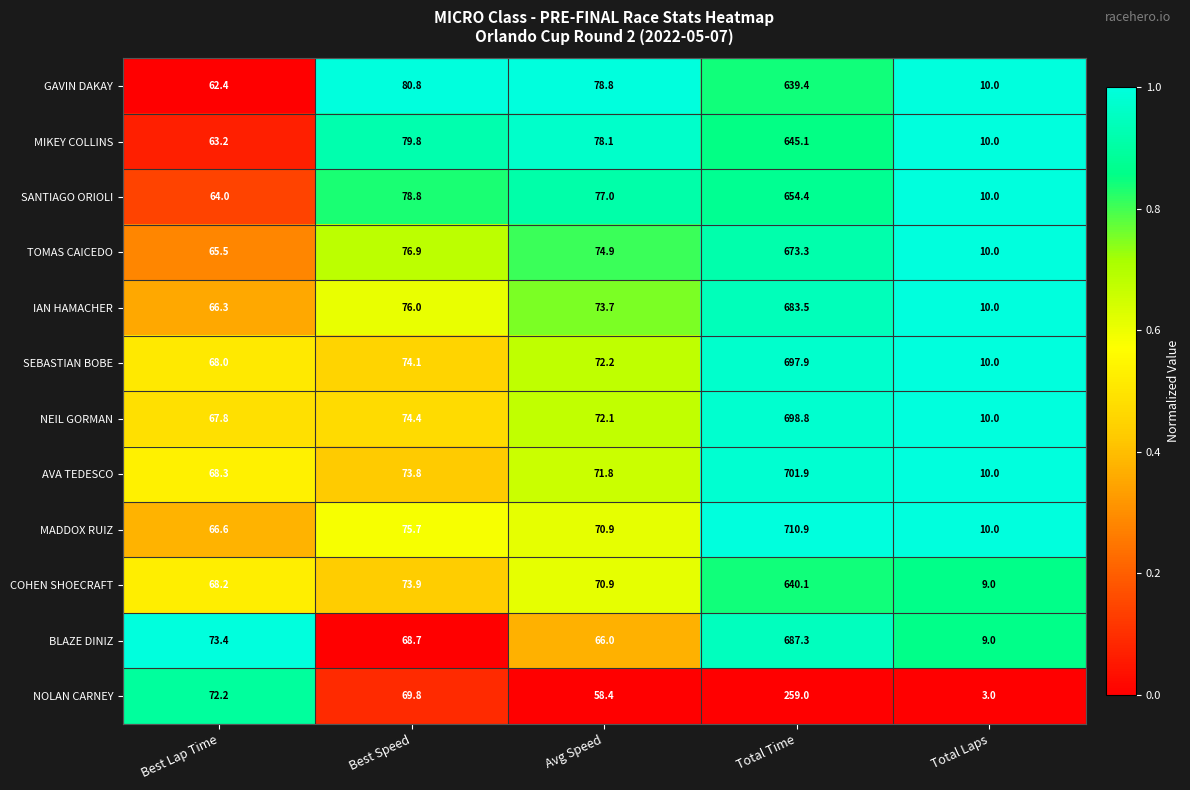

List the series in order of their peak value, lowest first.

NOLAN CARNEY, GAVIN DAKAY, COHEN SHOECRAFT, MIKEY COLLINS, SANTIAGO ORIOLI, TOMAS CAICEDO, IAN HAMACHER, BLAZE DINIZ, SEBASTIAN BOBE, NEIL GORMAN, AVA TEDESCO, MADDOX RUIZ